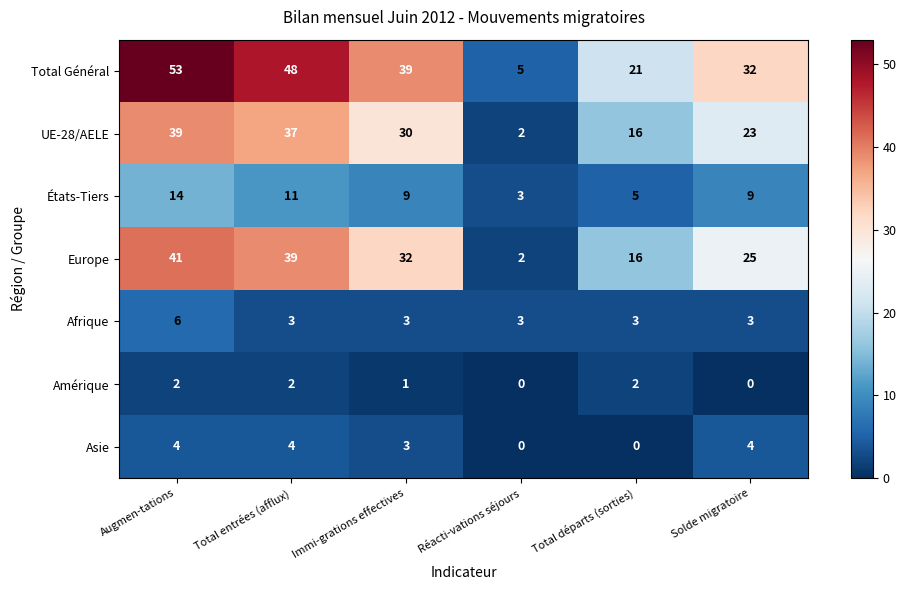

At which label is UE-28/AELE closest to 20?

Solde migratoire